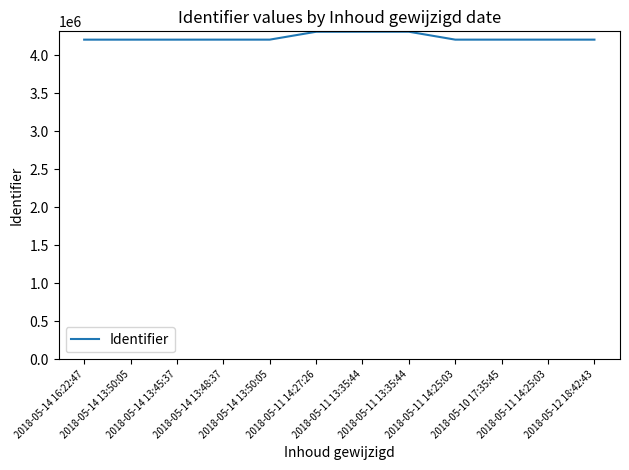

At which label is the value closest to 4257559?

2018-05-11 14:27:26